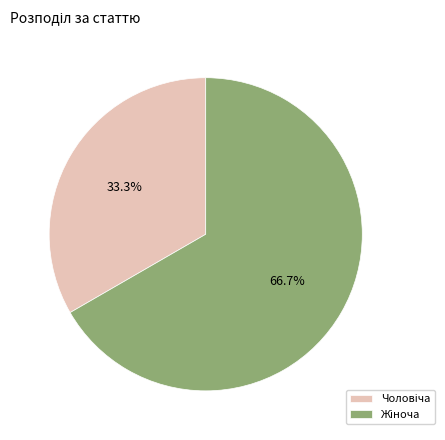

Is there a majority slice in this chart?

Yes